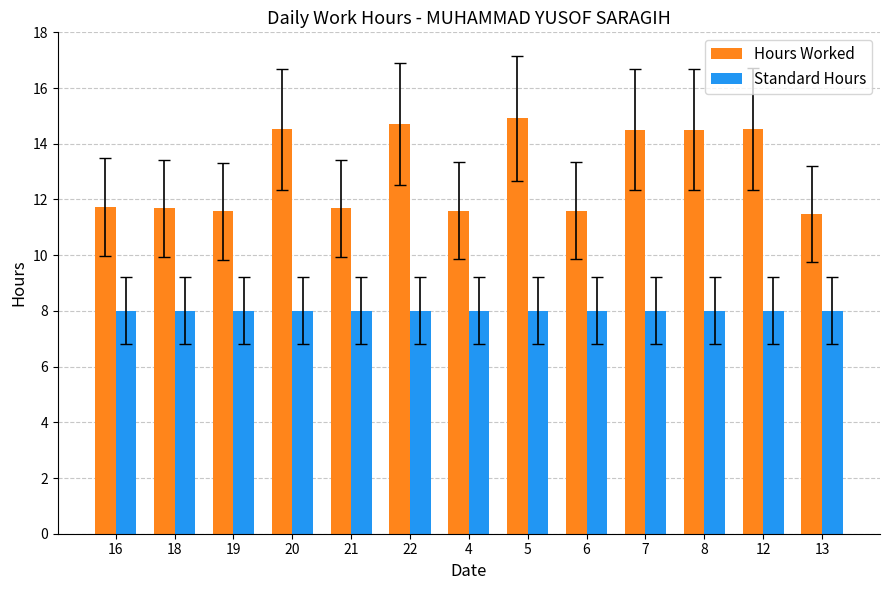

Reading right to left, extract all data points from this chart.

Hours Worked: 13=11.5	12=14.5	8=14.5	7=14.5	6=11.6	5=14.9	4=11.6	22=14.7	21=11.7	20=14.5	19=11.6	18=11.7	16=11.7
Standard Hours: 13=8.0	12=8.0	8=8.0	7=8.0	6=8.0	5=8.0	4=8.0	22=8.0	21=8.0	20=8.0	19=8.0	18=8.0	16=8.0